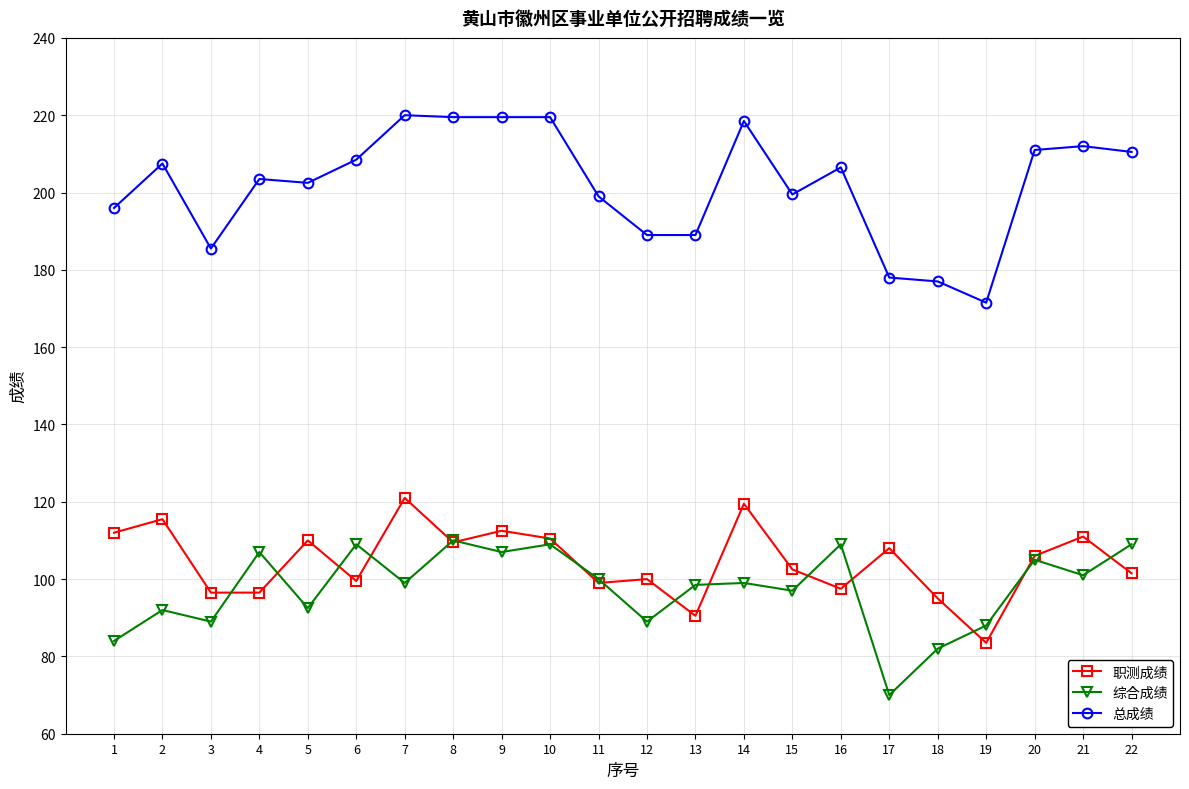

The value of 职测成绩 at 16 is 97.5. True or false?

True